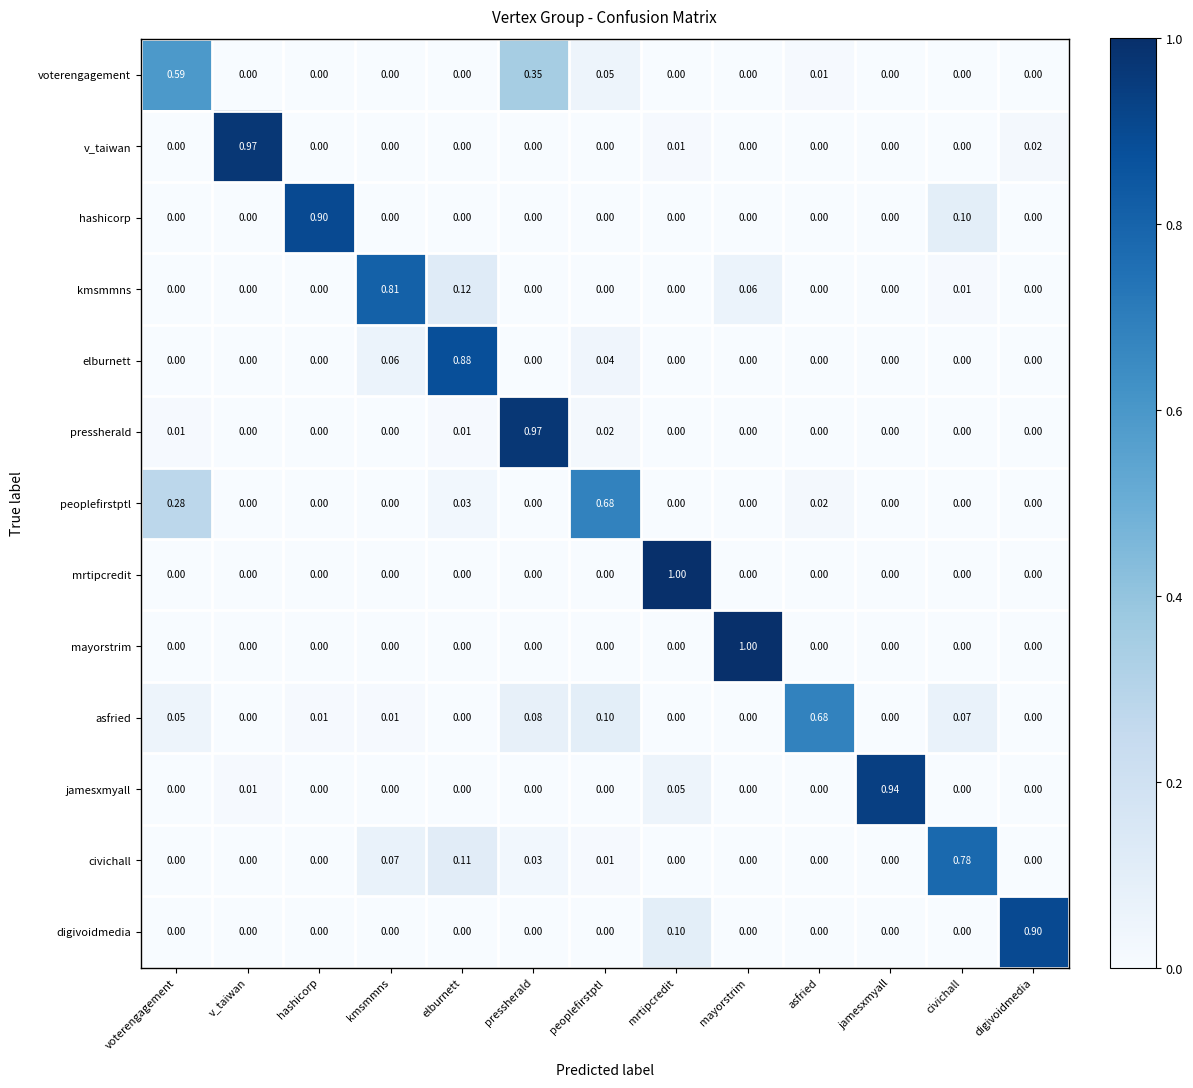

What is the maximum value shown in the chart?

1.0